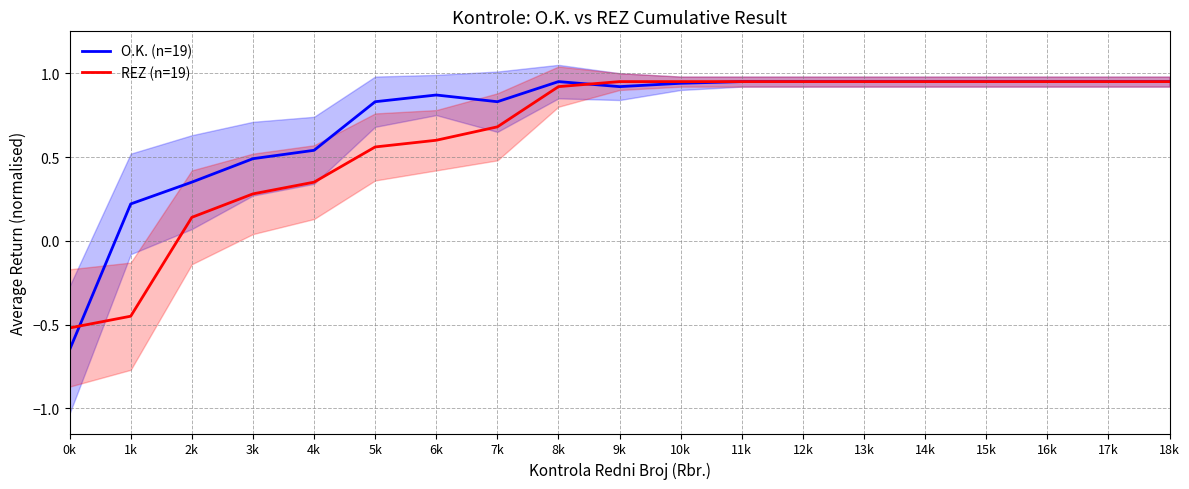

Which series has the widest spread of values?

O.K. (n=19)